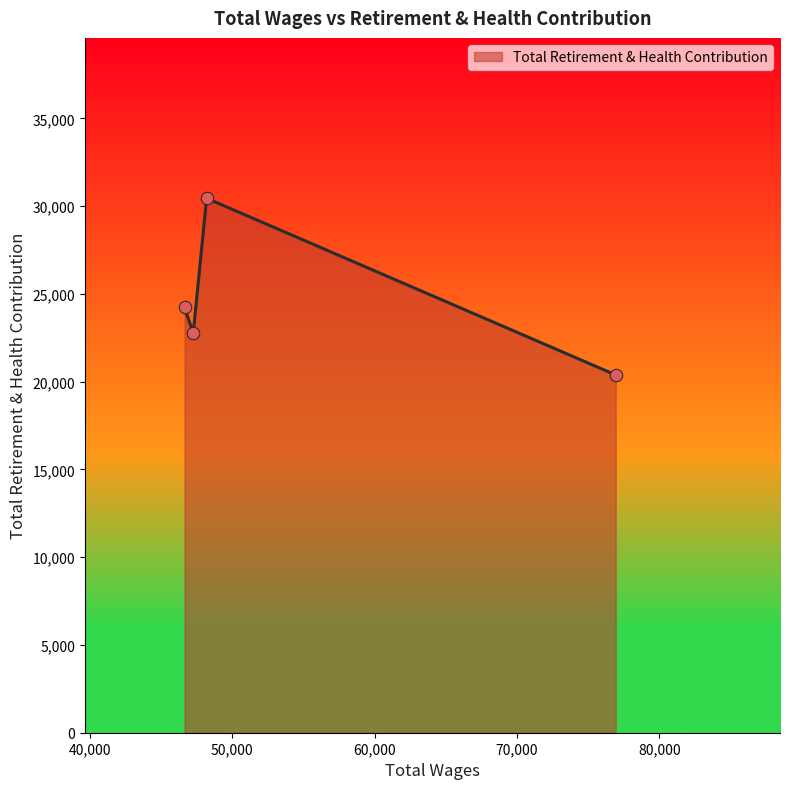

What is the minimum value shown in the chart?

20384